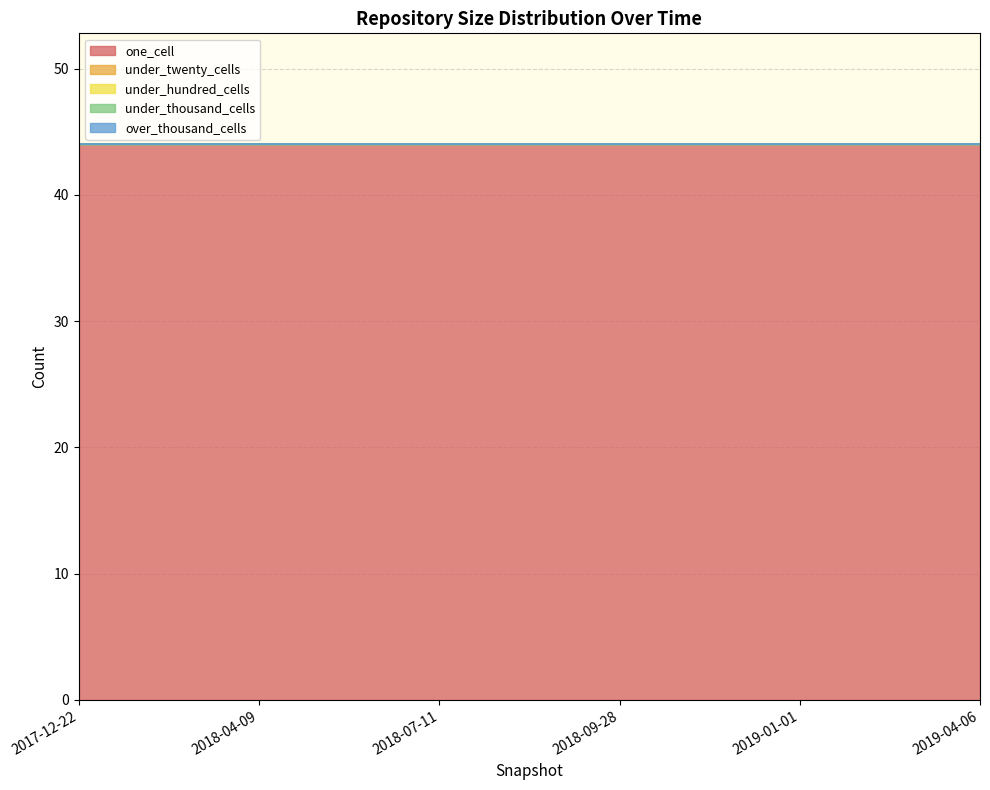

Reading right to left, transcribe all the data shown in this chart.

one_cell: 2019-04-06=44	2019-01-01=44	2018-09-28=44	2018-07-11=44	2018-04-09=44	2017-12-22=44
under_twenty_cells: 2019-04-06=0	2019-01-01=0	2018-09-28=0	2018-07-11=0	2018-04-09=0	2017-12-22=0
under_hundred_cells: 2019-04-06=0	2019-01-01=0	2018-09-28=0	2018-07-11=0	2018-04-09=0	2017-12-22=0
under_thousand_cells: 2019-04-06=0	2019-01-01=0	2018-09-28=0	2018-07-11=0	2018-04-09=0	2017-12-22=0
over_thousand_cells: 2019-04-06=0	2019-01-01=0	2018-09-28=0	2018-07-11=0	2018-04-09=0	2017-12-22=0